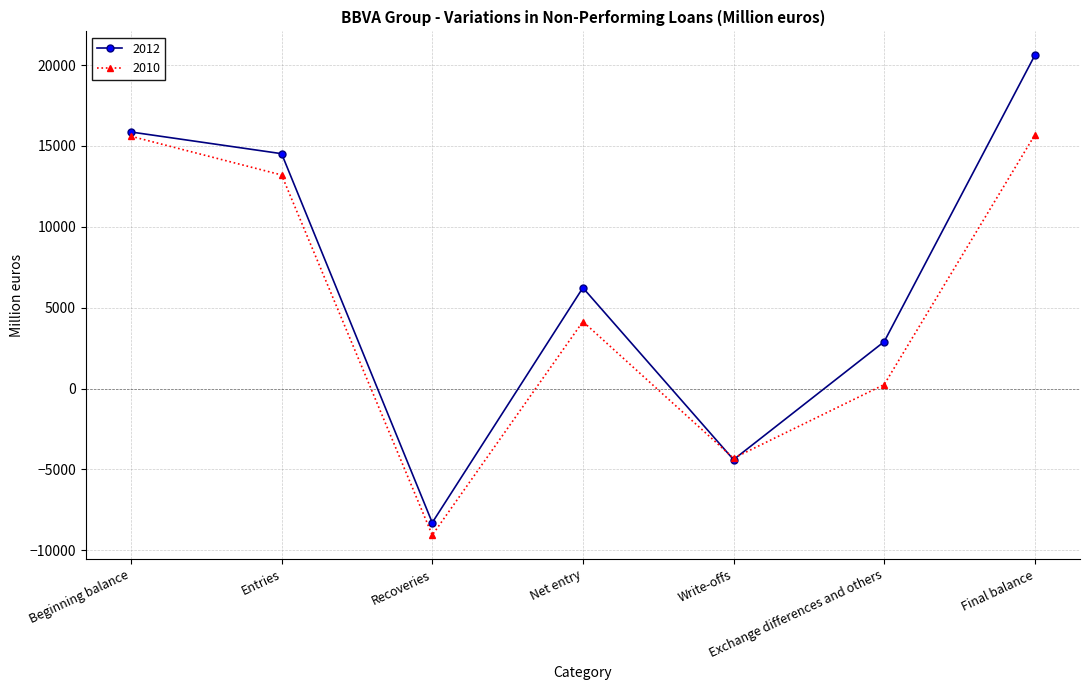

At which category does 2012 reach its first local valley?

Recoveries